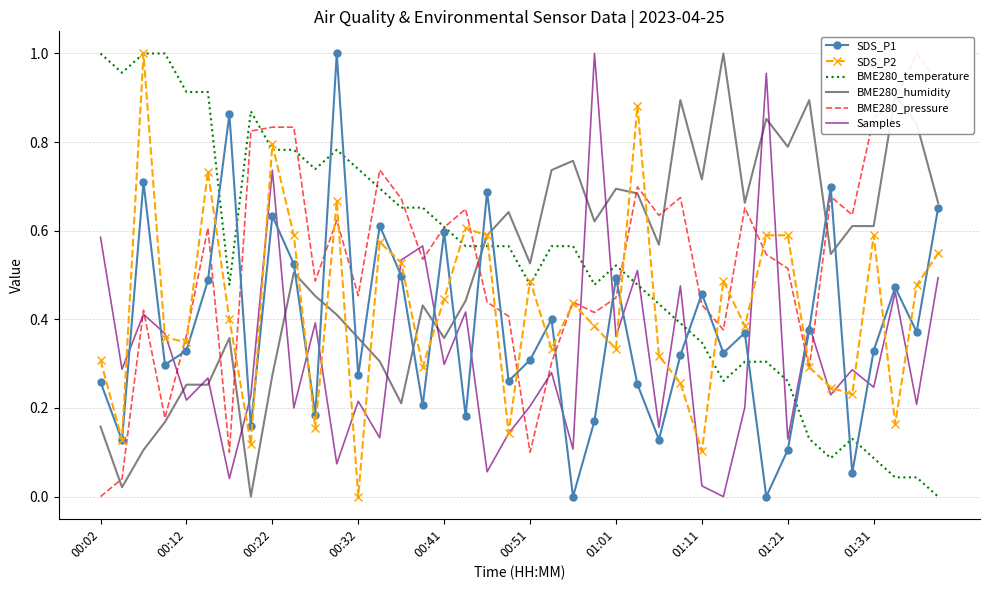

Does the chart have visible grid lines?

Yes